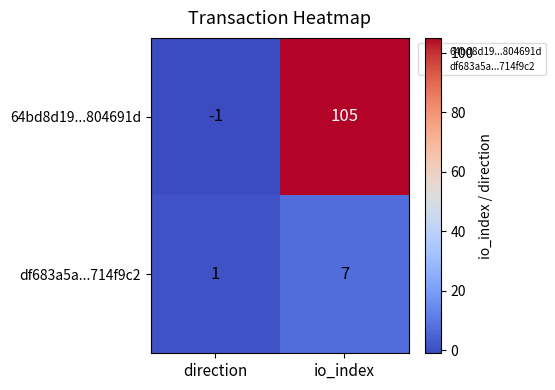

What is the sum of the df683a5a...714f9c2 values at io_index and direction?

8